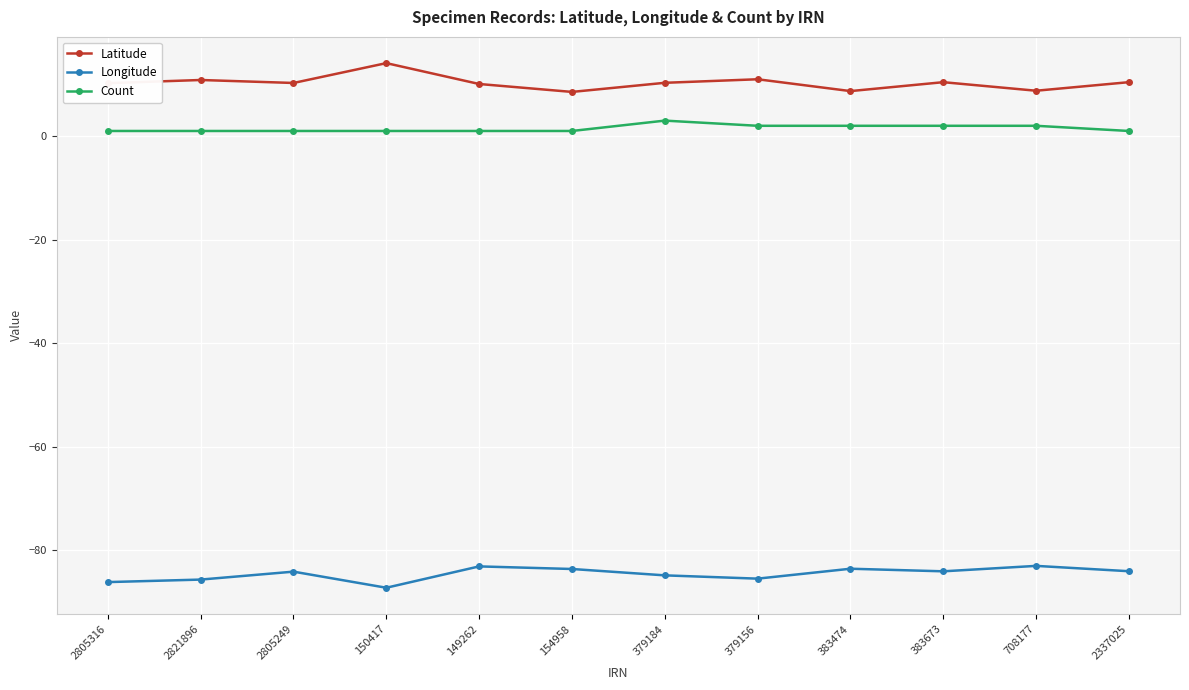

Which category has the lowest value across all series?

150417